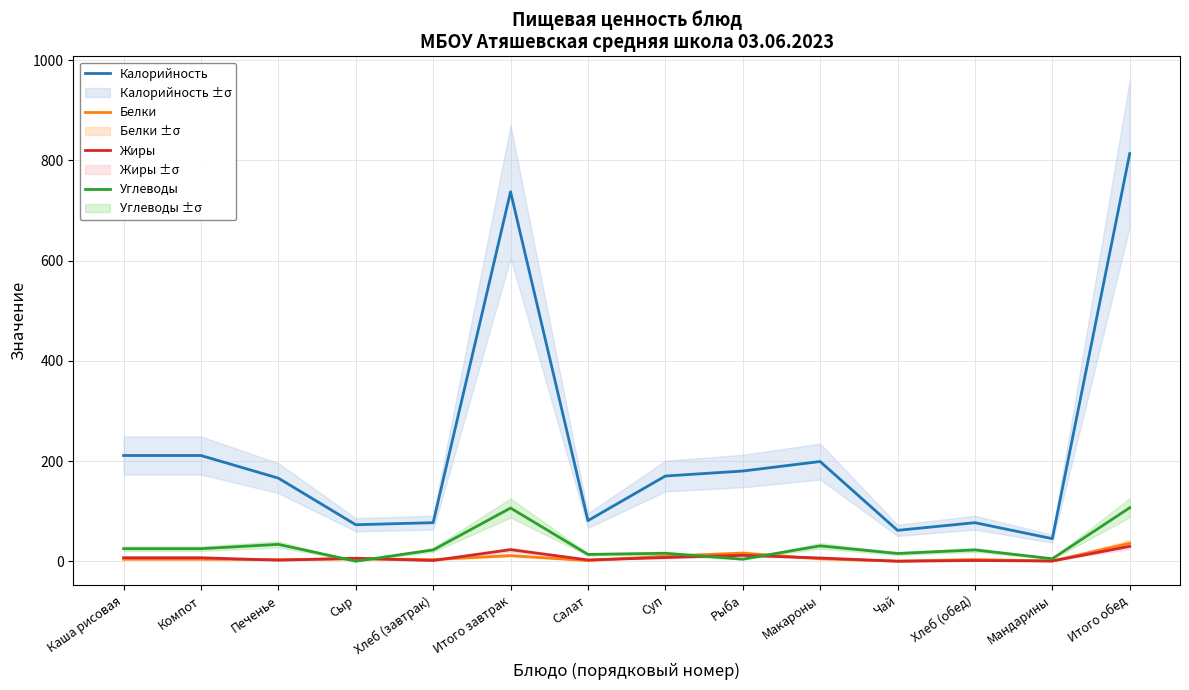

What is the value of the Углеводы point at the 6th from the left?

106.1